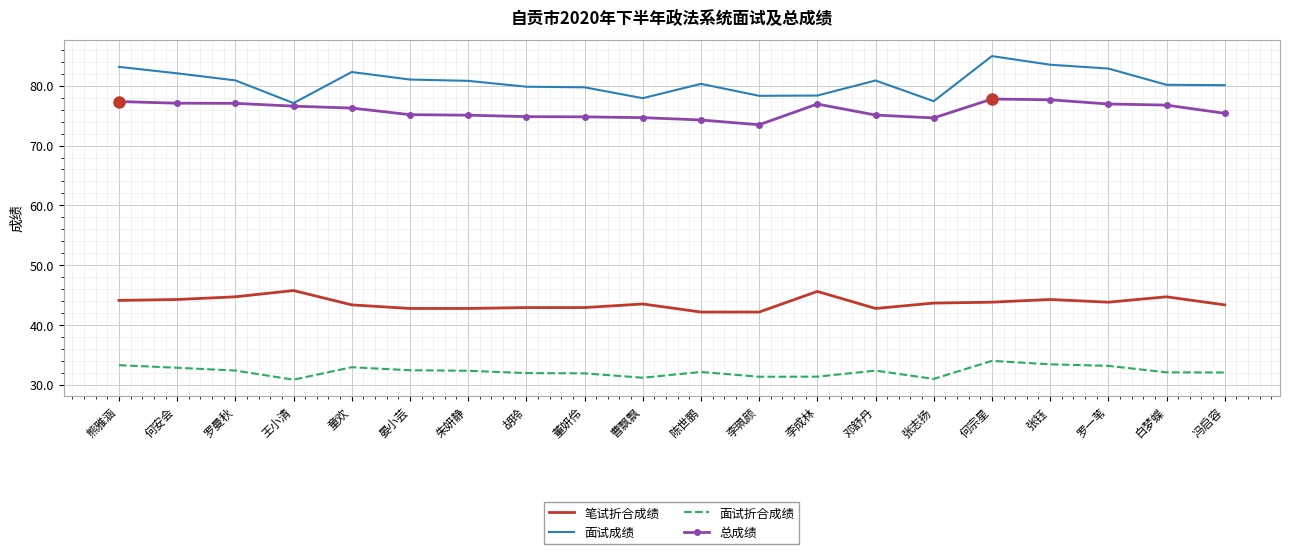

What is the difference between the 总成绩 values at 冯启容 and 白梦蝶?

1.4